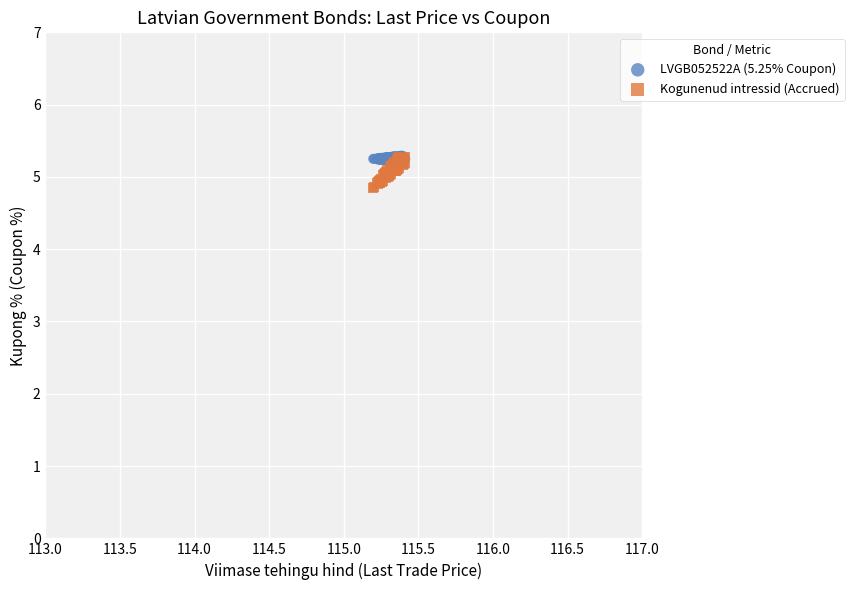

What are all the series names shown in the legend?

LVGB052522A (5.25% Coupon), Kogunenud intressid (Accrued)